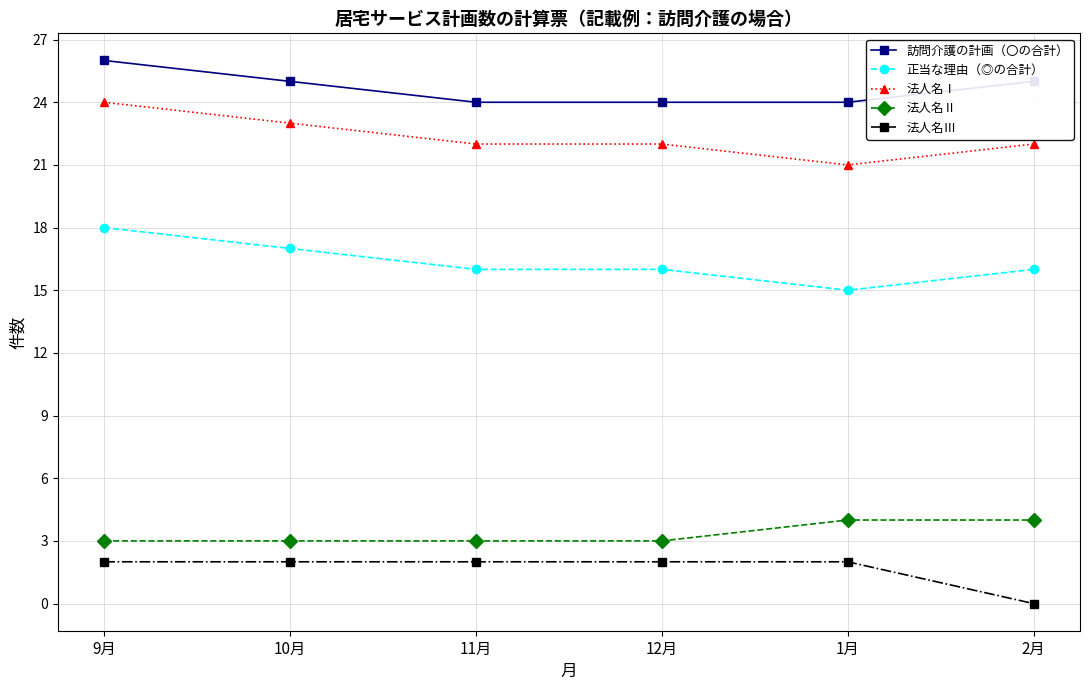

At how many categories does at least one series exceed 0?

6